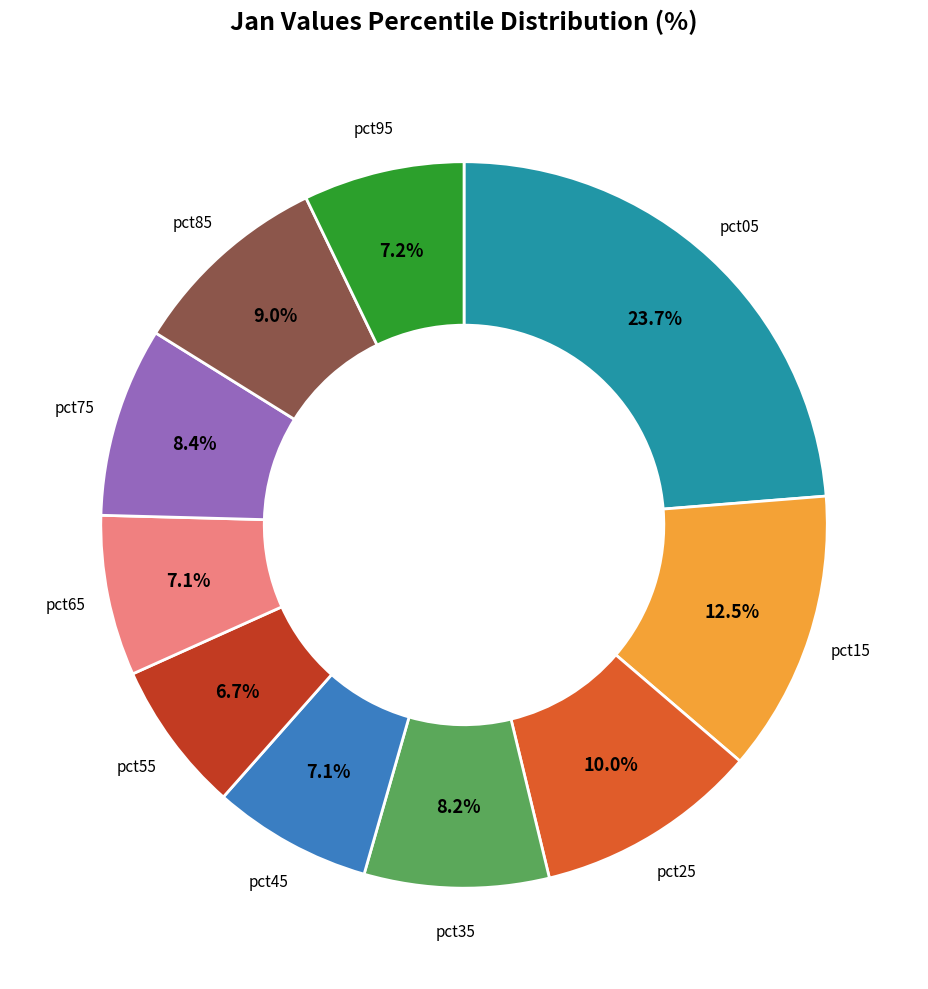

Does any single category account for the majority?

No